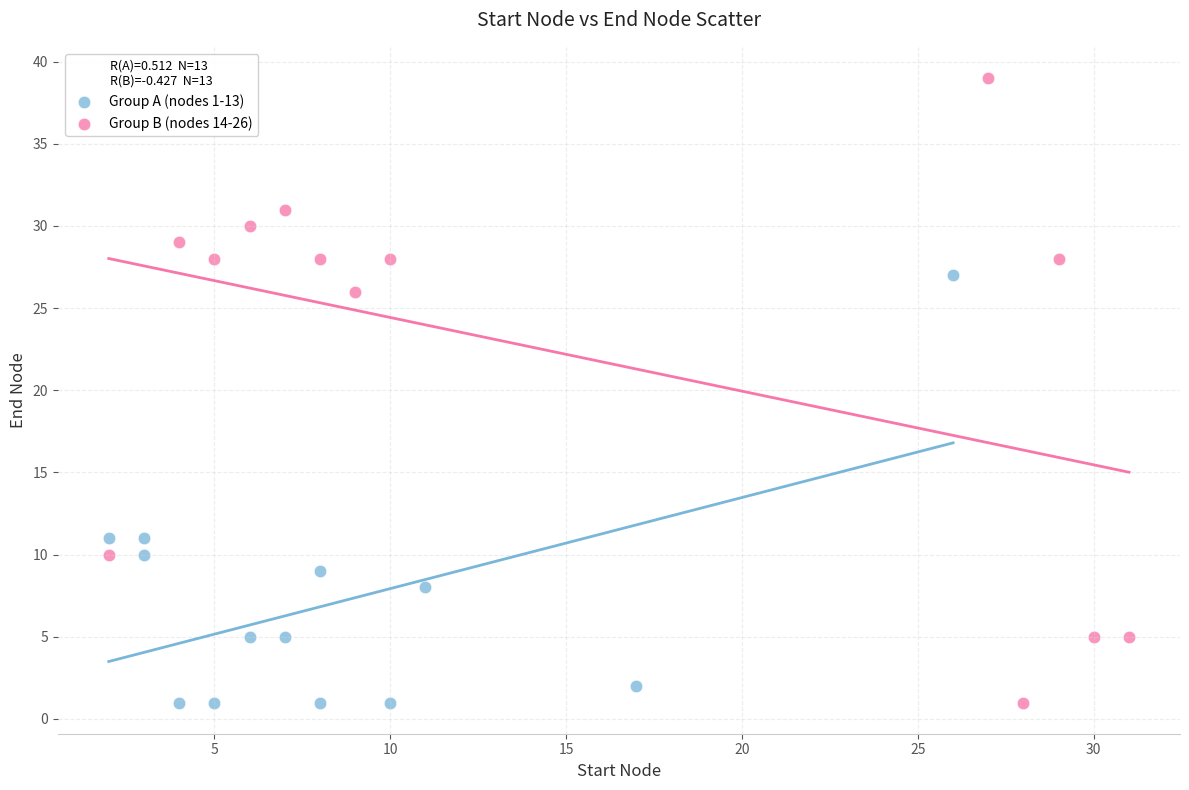

Which series has the widest spread of Y values?

Group B (nodes 14-26)